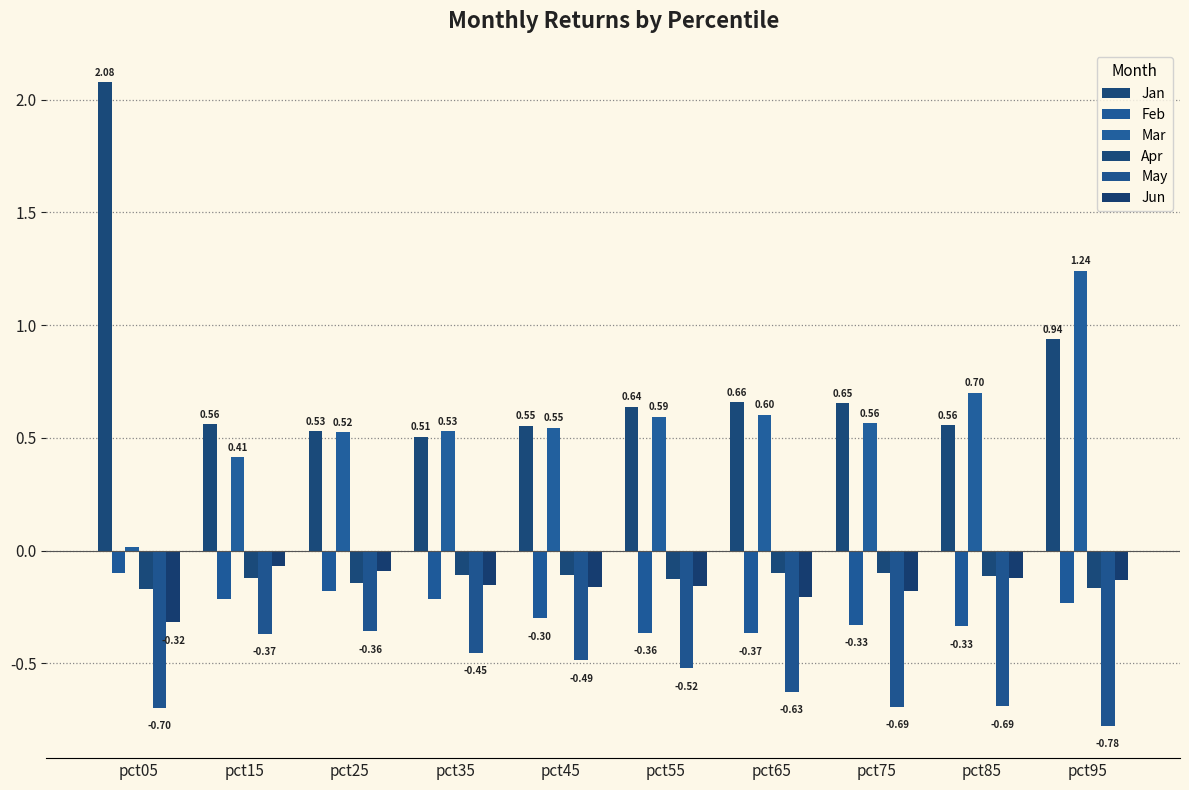

Are the bars grouped side by side (vs. stacked)?

Yes